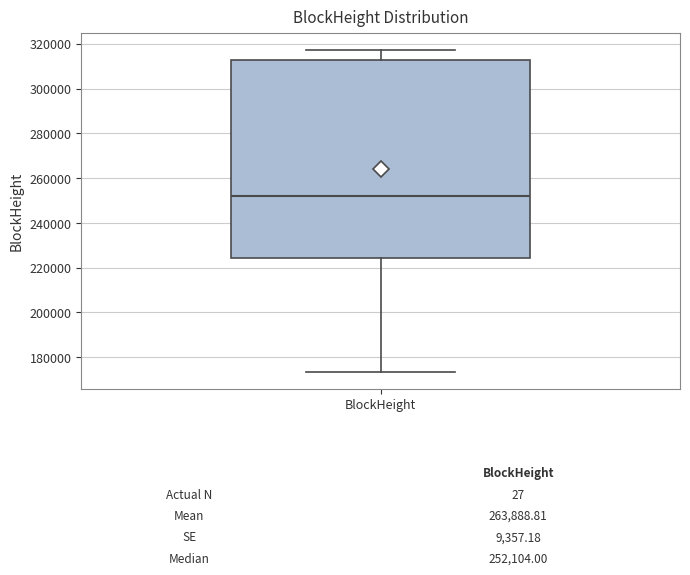

Transcribe this box plot: give where the median line is, the range the box spans, and where the two whiskers end, as read against the y-axis. The values are not printed on the chart, so give them approximately, as read against the axis.

median 252000, box 224000 to 312000, whiskers 174000 to 318000